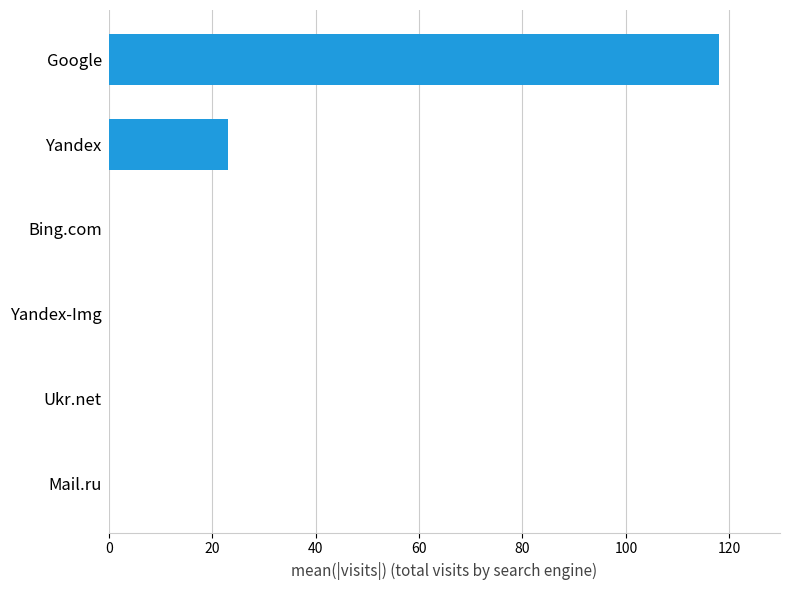

Count the number of categories in the chart.

6